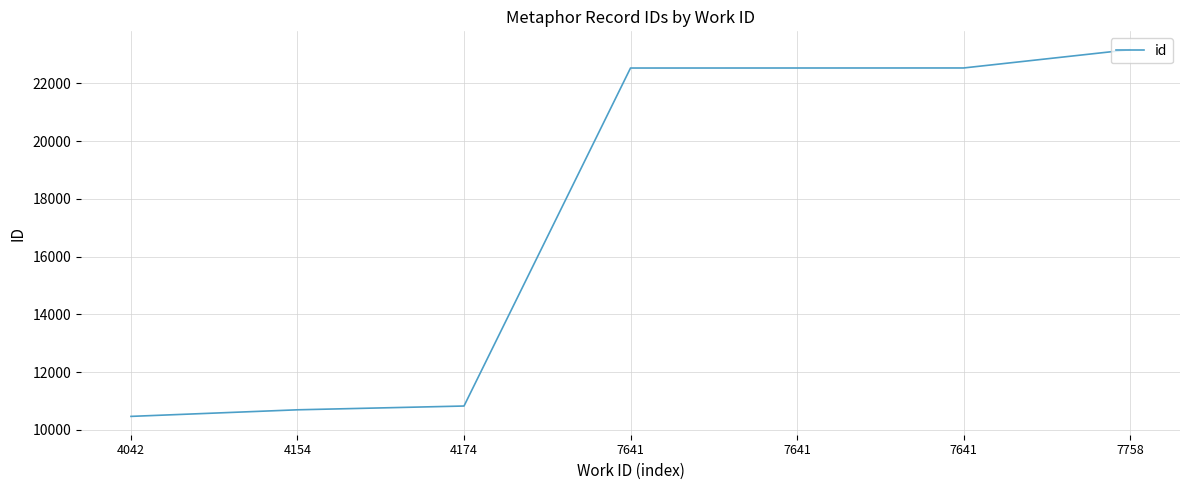

Does the chart display data point markers on the line(s)?

No